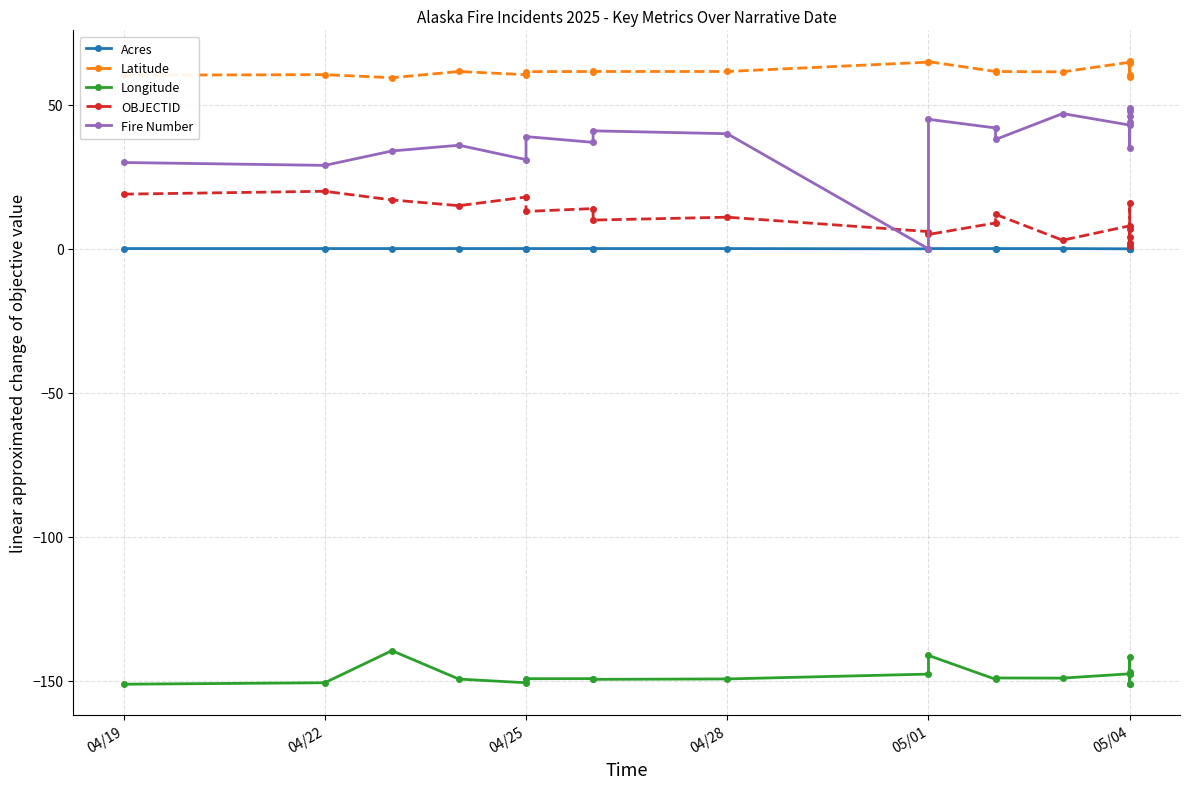

Reading right to left, transcribe all the data shown in this chart.

Acres: 0.1	0.0	0.1	0.0	0.1	0.0	0.1	0.1	0.1	0.1	0.0	0.1	0.1	0.1	0.1	0.1	0.1	0.1	0.1	0.1
Latitude: 60.6	64.8	59.8	64.7	65.1	64.8	61.5	61.6	61.6	65.0	64.9	61.6	61.6	61.6	61.6	60.5	61.6	59.4	60.5	60.3
Longitude: -151.0	-147.6	-151.1	-147.0	-141.6	-147.6	-149.1	-149.1	-149.5	-141.2	-147.7	-149.4	-149.6	-149.3	-149.3	-150.7	-149.5	-139.6	-150.7	-151.2
OBJECTID: 1.0	7.0	2.0	16.0	4.0	8.0	3.0	12.0	9.0	5.0	6.0	11.0	10.0	14.0	13.0	18.0	15.0	17.0	20.0	19.0
Fire Number: 49.0	44.0	48.0	35.0	46.0	43.0	47.0	38.0	42.0	45.0	0.0	40.0	41.0	37.0	39.0	31.0	36.0	34.0	29.0	30.0